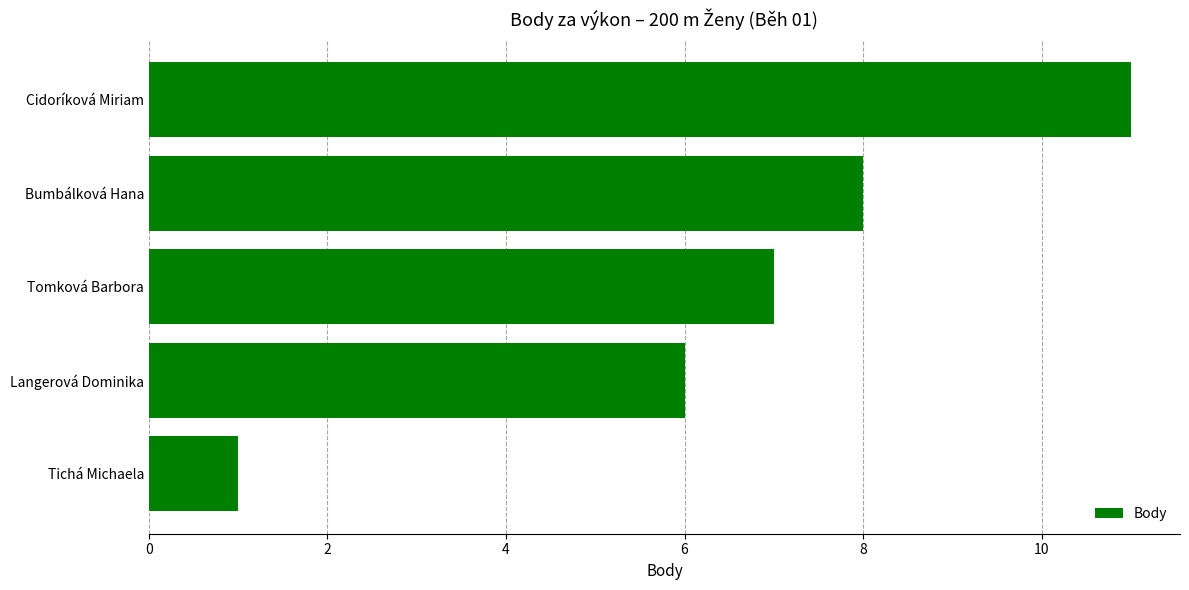

List the labels in order of value, smallest first.

Tichá Michaela, Langerová Dominika, Tomková Barbora, Bumbálková Hana, Cidoríková Miriam